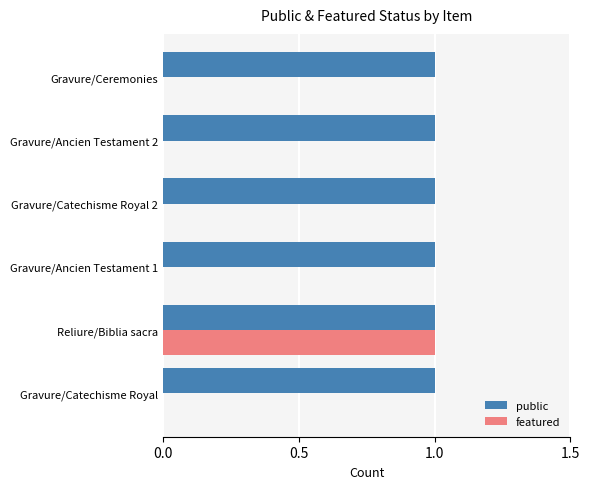

The featured series shows 0 at Gravure/Ancien Testament 2. True or false?

True